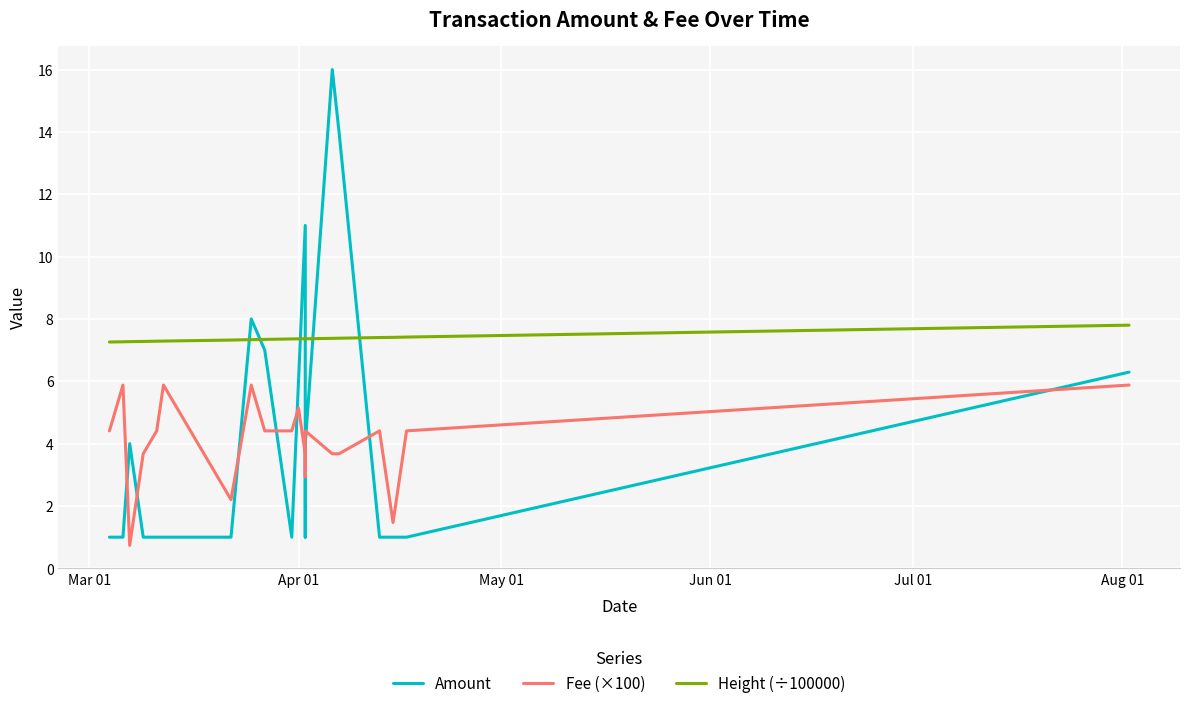

What is the average value of the Height (÷100000) series?

7.4